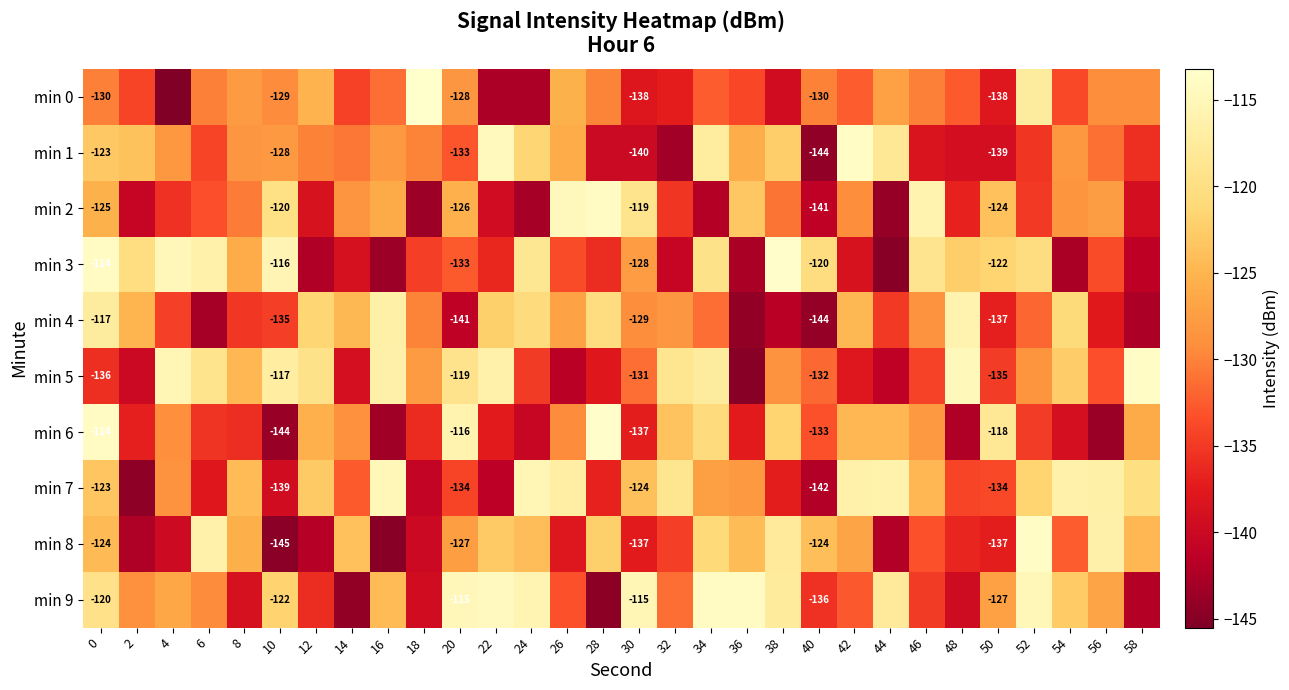

Between 26 and 52, which series saw the biggest shift?

min 8